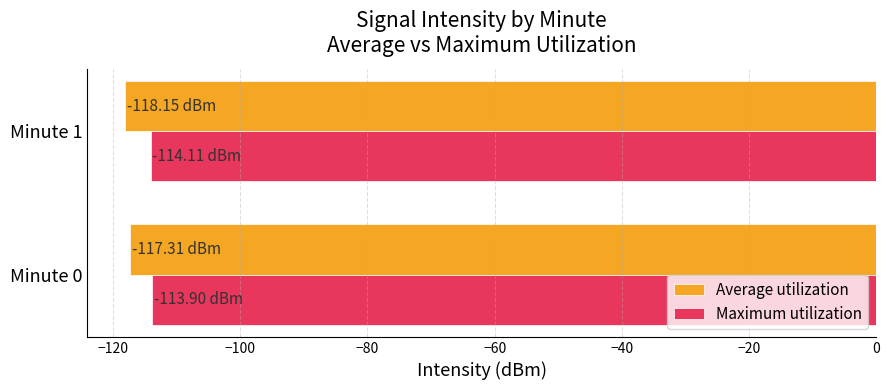

What is the spread (max minus min) of values at Minute 0?

3.4